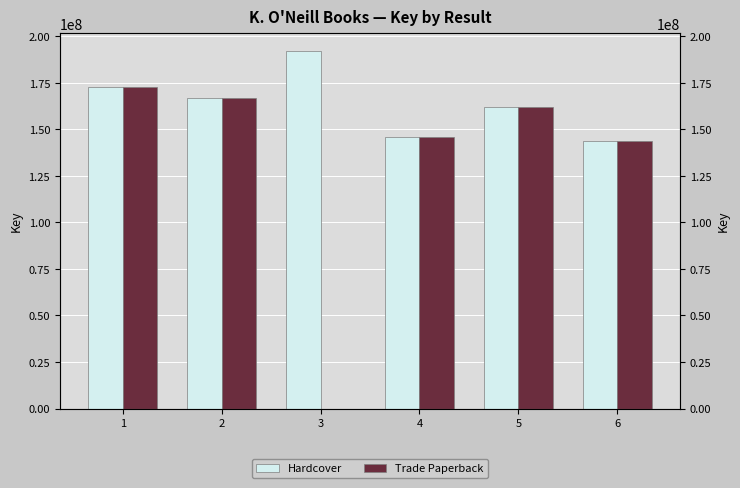

At which label does Hardcover reach its peak?

3